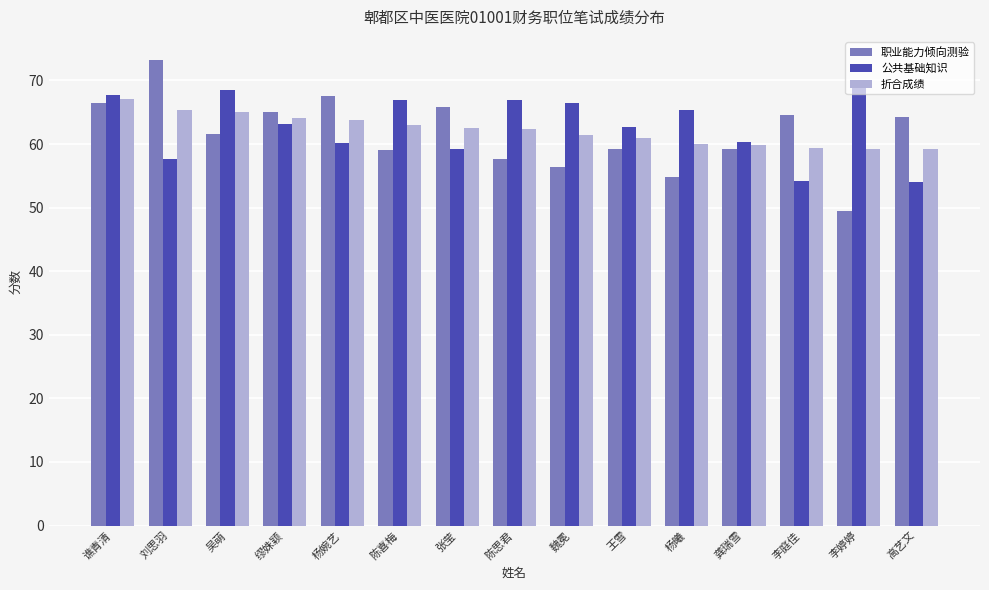

What value does the 公共基础知识 series have at 陈思君?

67.0